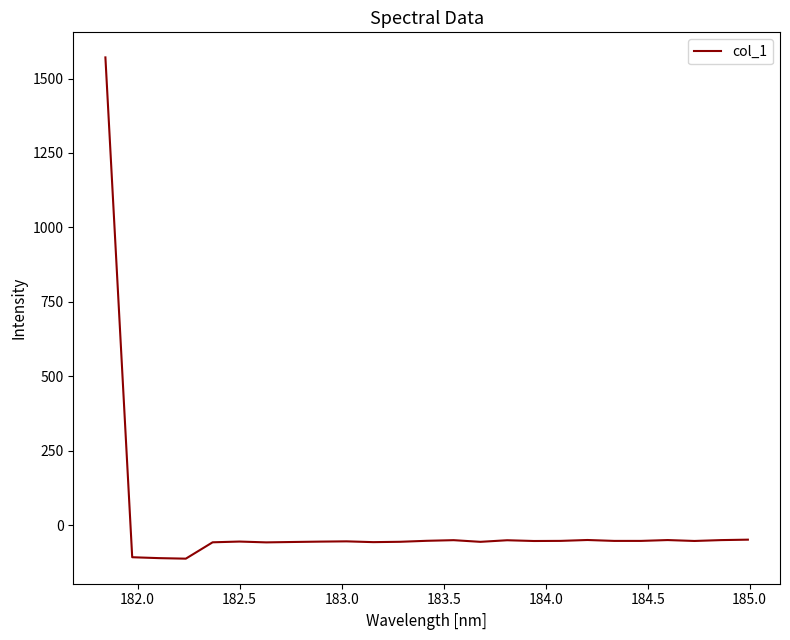

What is the smallest value displayed?

-112.9